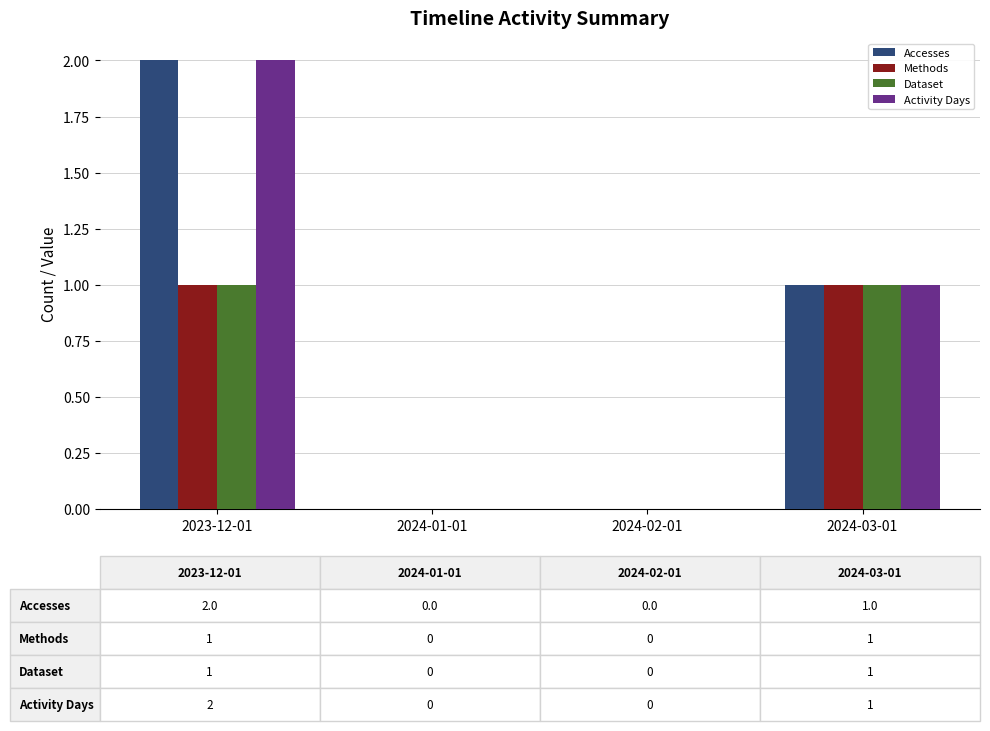

Where does the Accesses series first go above 1?

2023-12-01